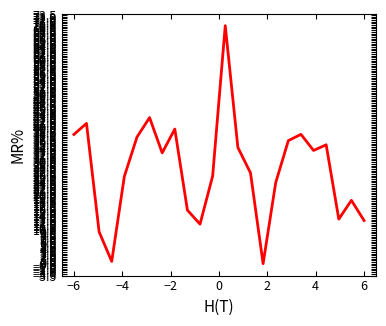

True or false: there are more than 1 points higher than both neighbors.

True